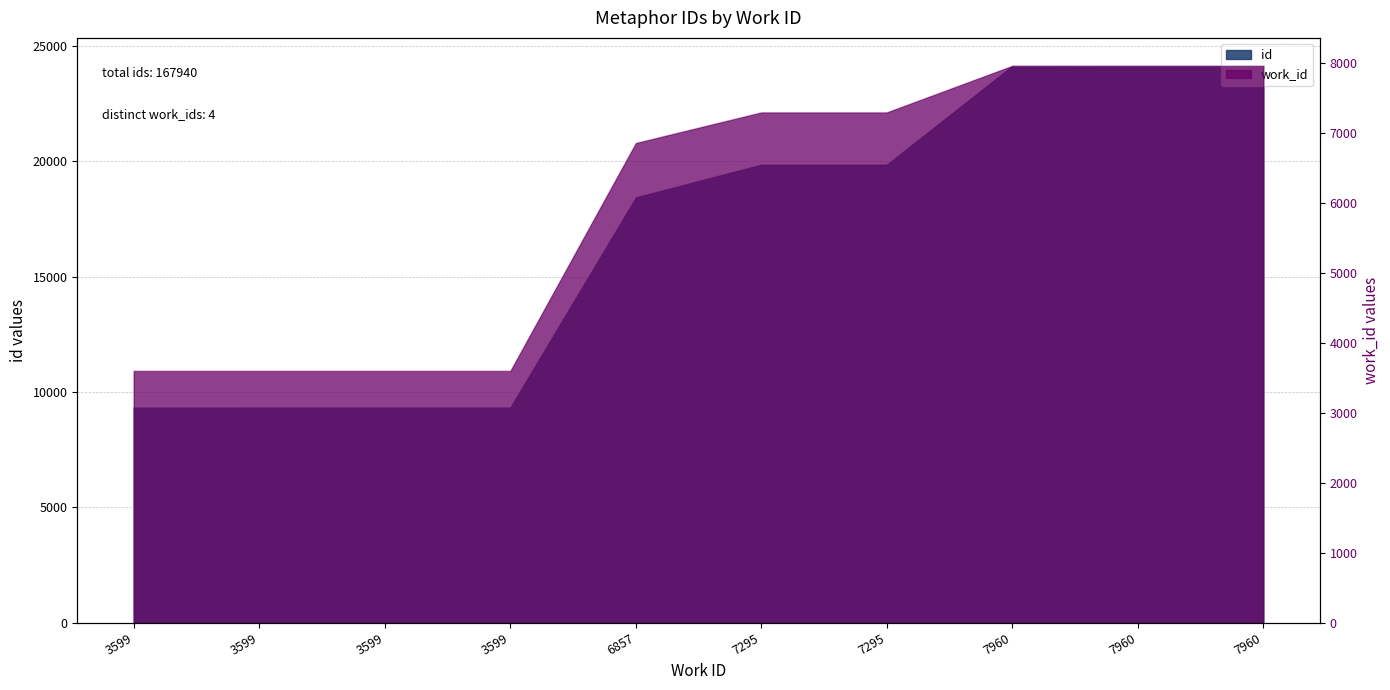

What is the spread (max minus min) of values at 3599?

5734